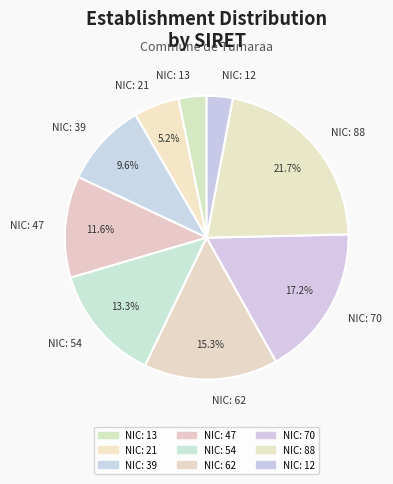

Which has a higher value, NIC: 88 or NIC: 12?

NIC: 88